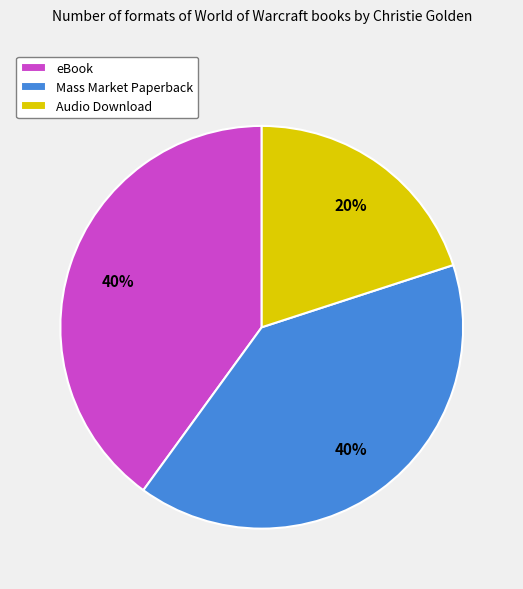

Which category has the smallest portion of the pie?

Audio Download